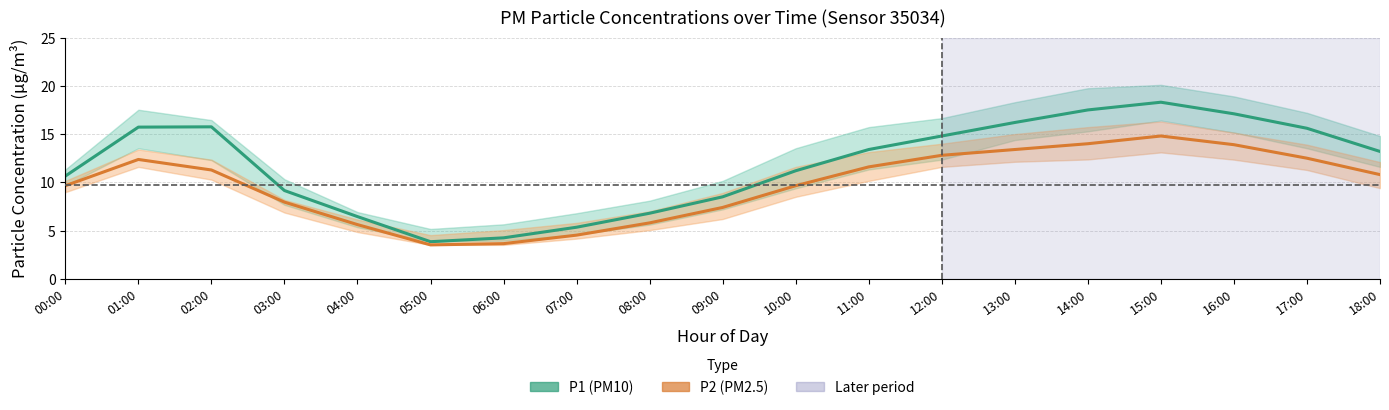

What are all the series names shown in the legend?

P1 (PM10), P2 (PM2.5)